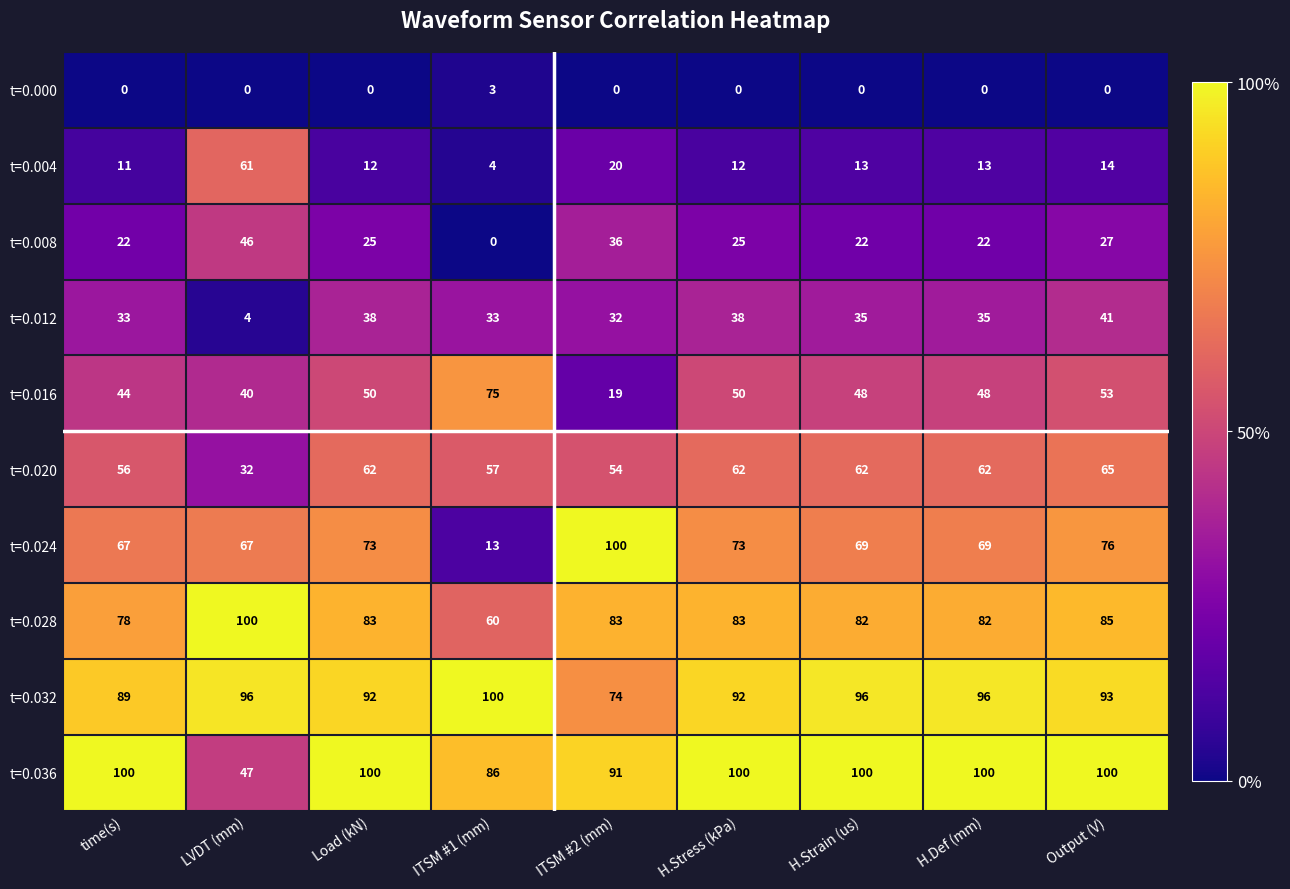

What is the difference between the highest and lowest values at H.Strain (us)?

100